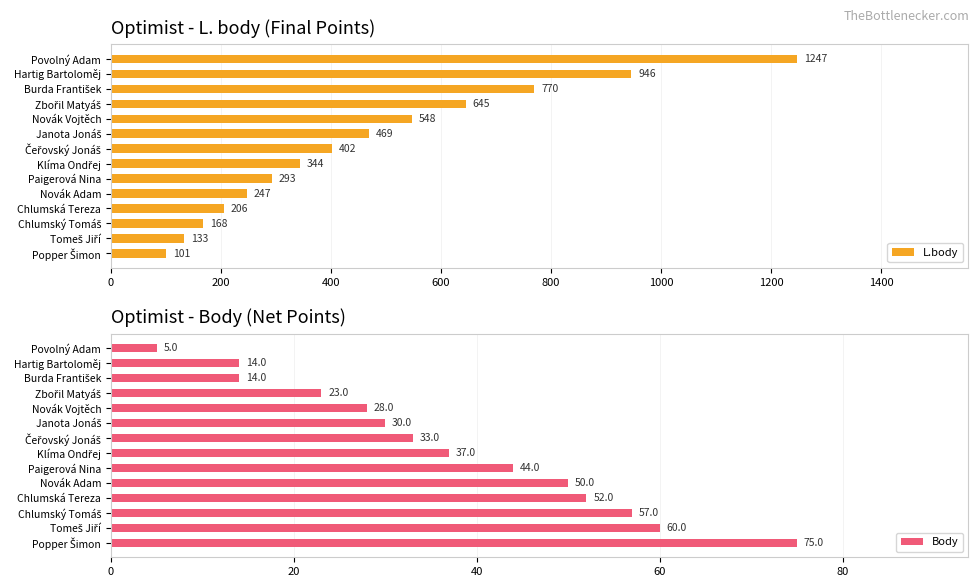

Reading left to right, list all the values displayed in this chart.

L.body: 1247	946	770	645	548	469	402	344	293	247	206	168	133	101
Body: 5	14	14	23	28	30	33	37	44	50	52	57	60	75